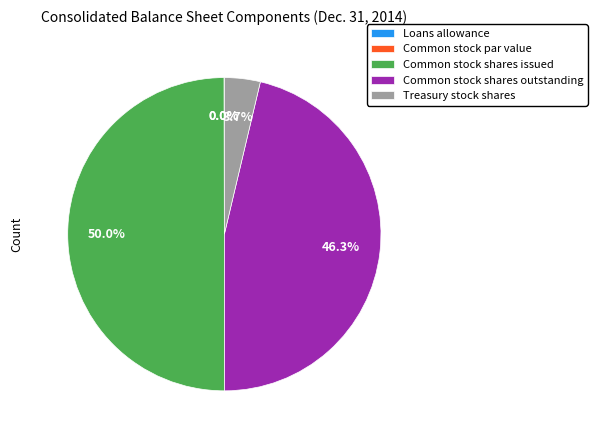

What percentage is the Common stock shares outstanding slice, to the nearest percent?

46%